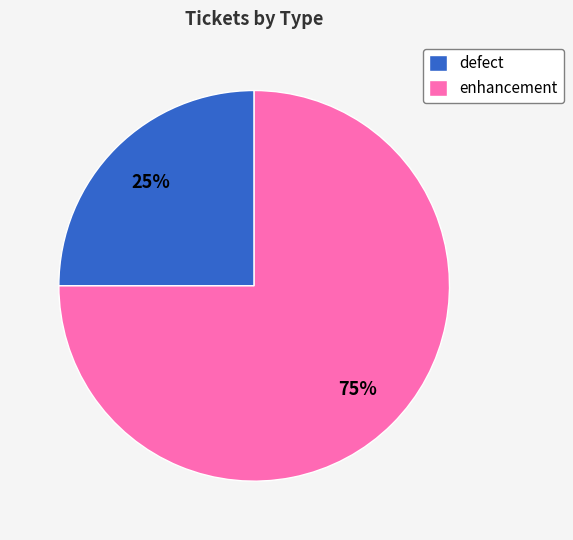

To the nearest percent, what portion does enhancement represent?

75%